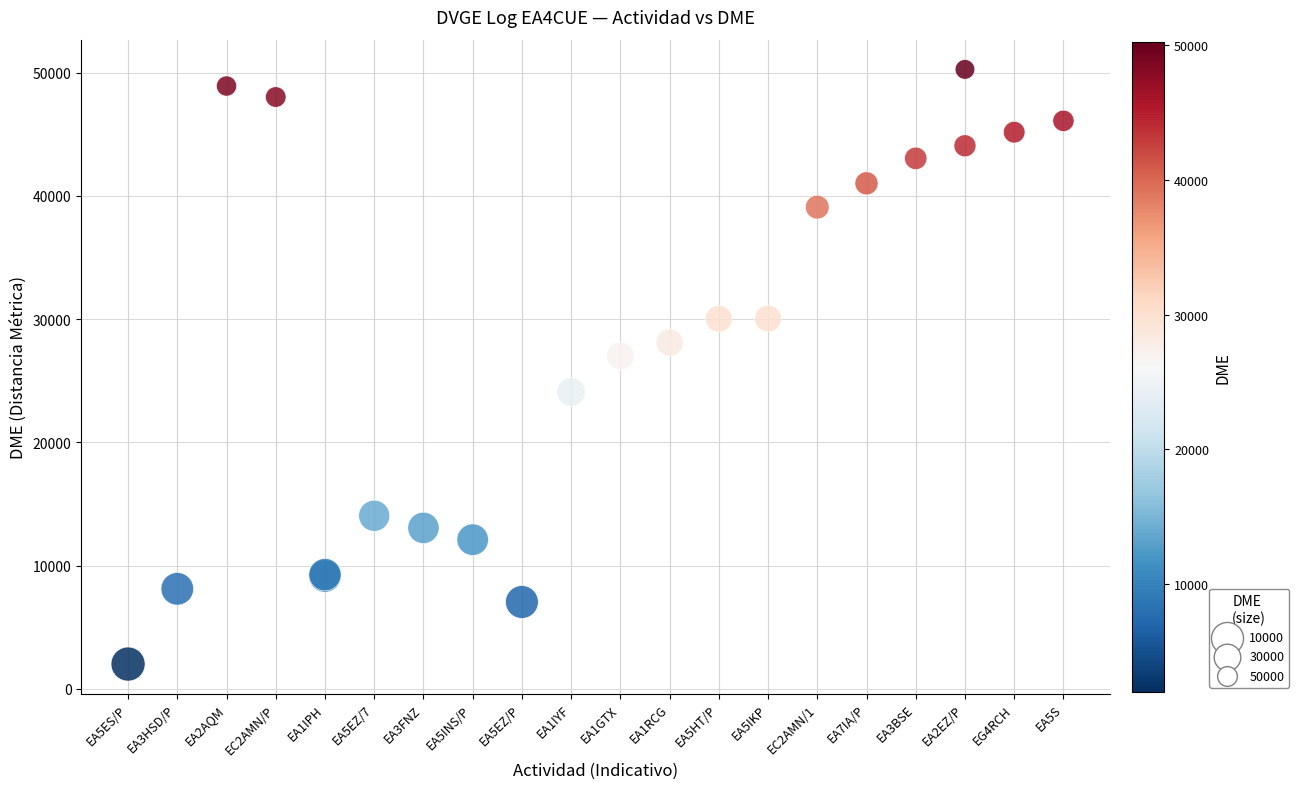

What Y value in the scatter plot is closest to 26133?

27006